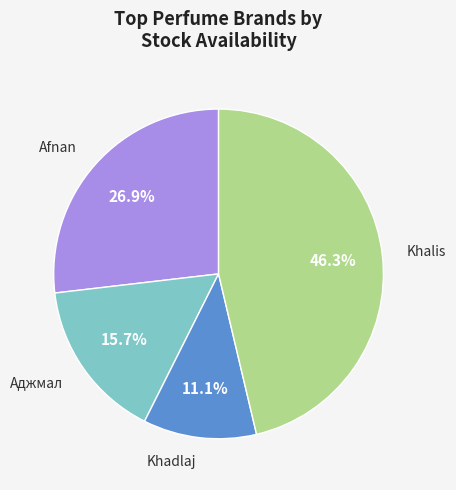

Is there a majority slice in this chart?

No